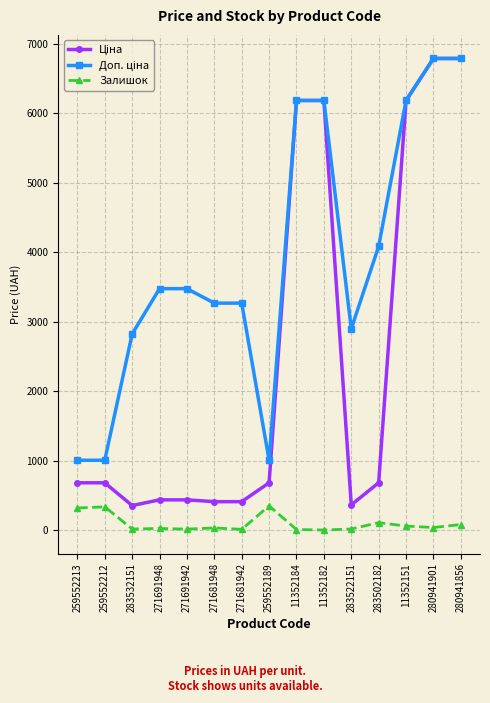

What is the label of the 8th point from the left?

259552189